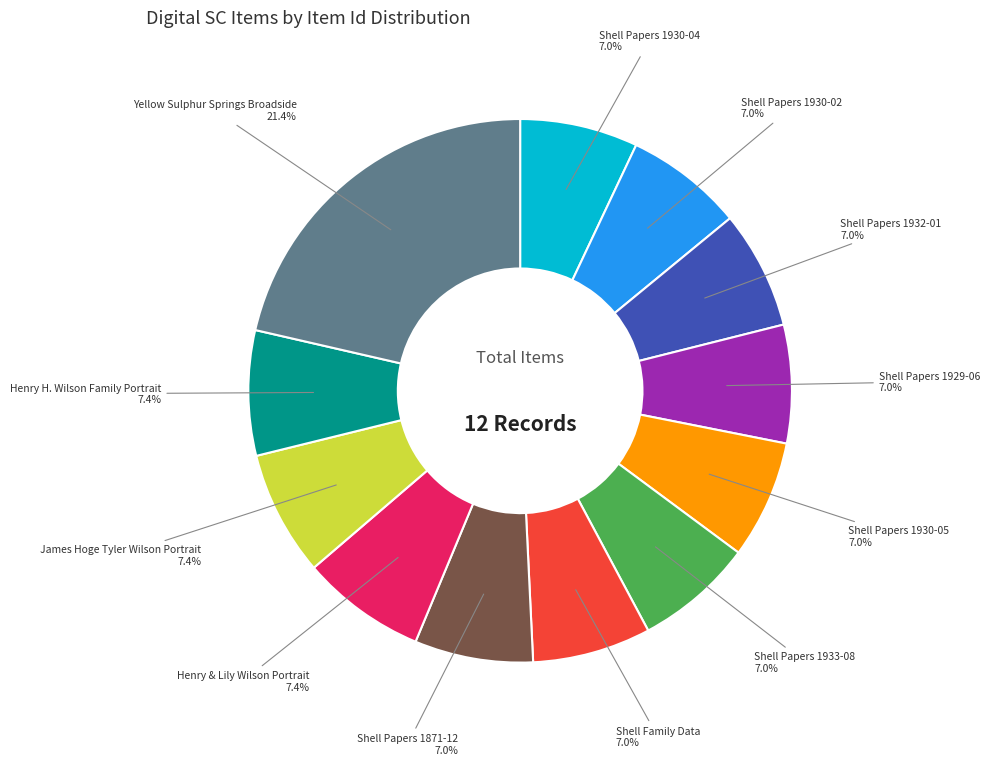

Does any single category account for the majority?

No